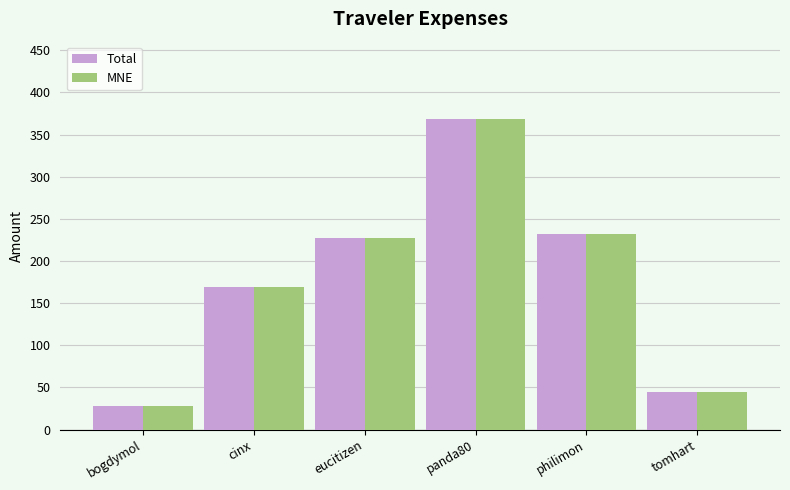

Read the Total value at cinx.

169.1